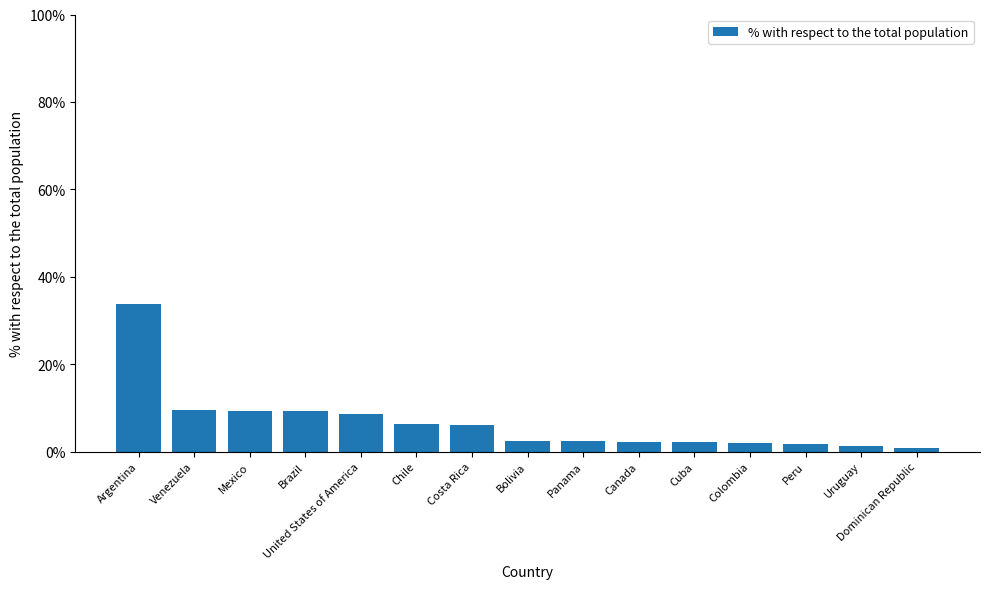

What is the maximum value shown in the chart?

33.8